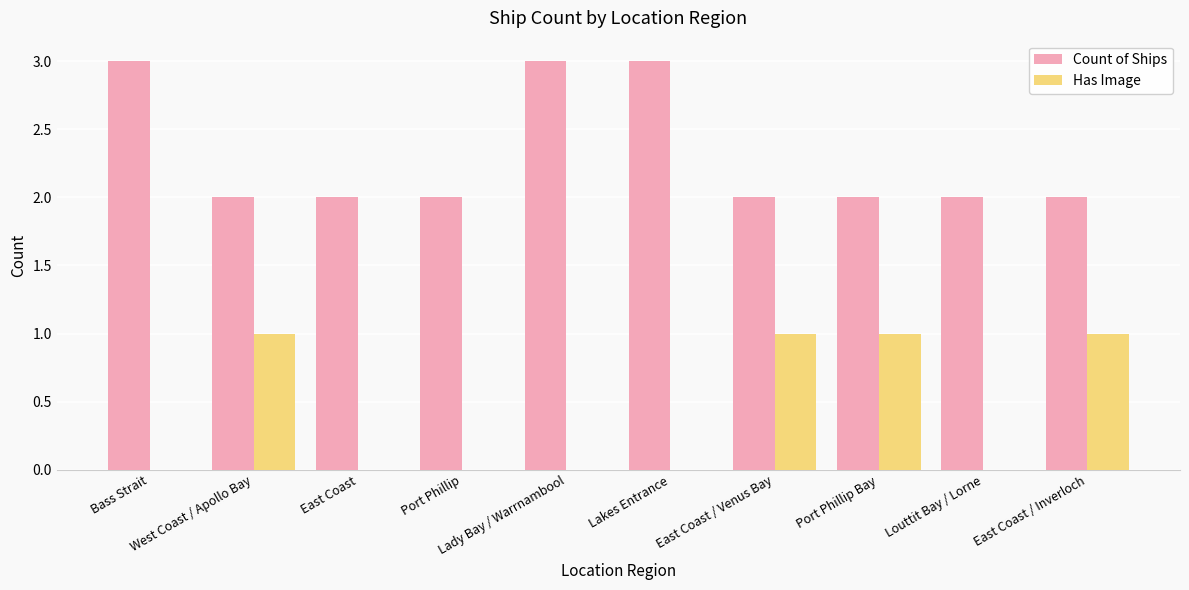

How many Count of Ships values are between 2 and 3?

10